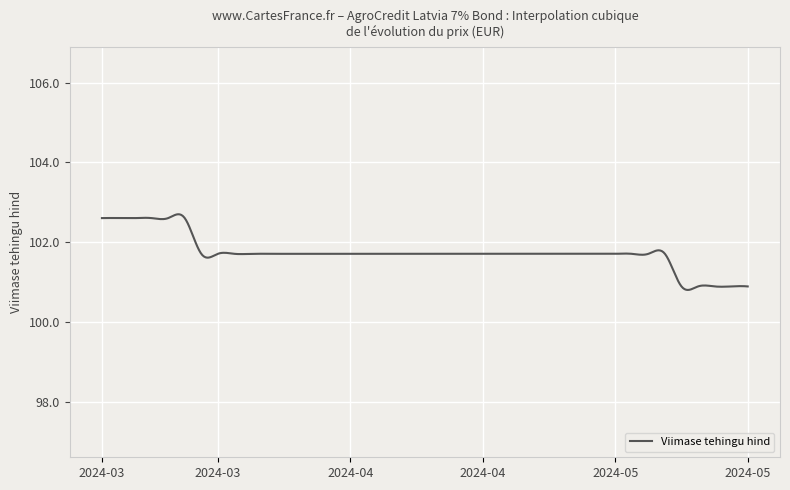

What is the minimum value shown in the chart?

100.8